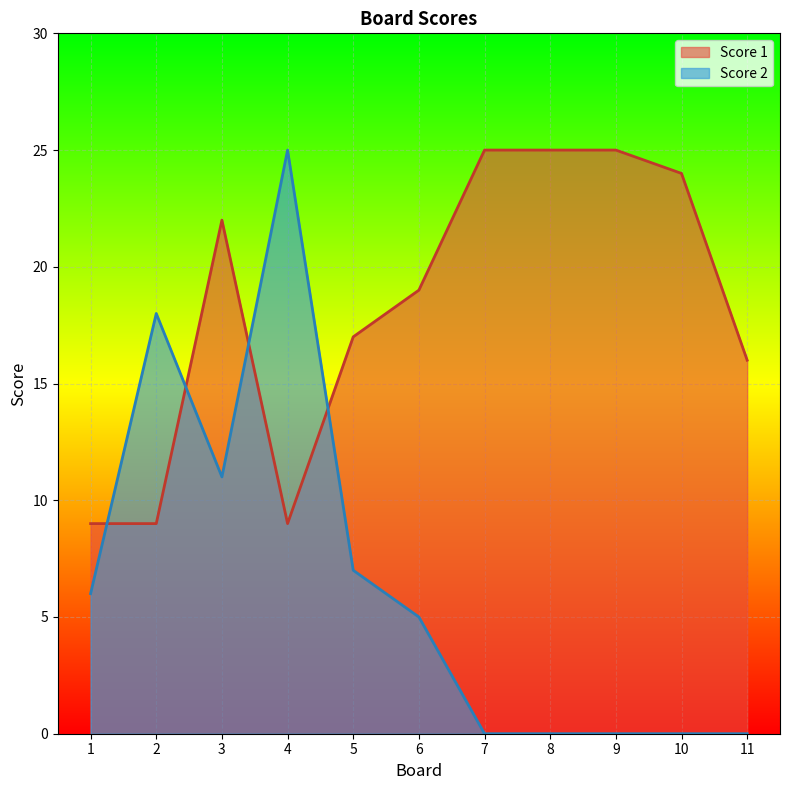

Is it true that Score 1 equals 9 at 4?

True